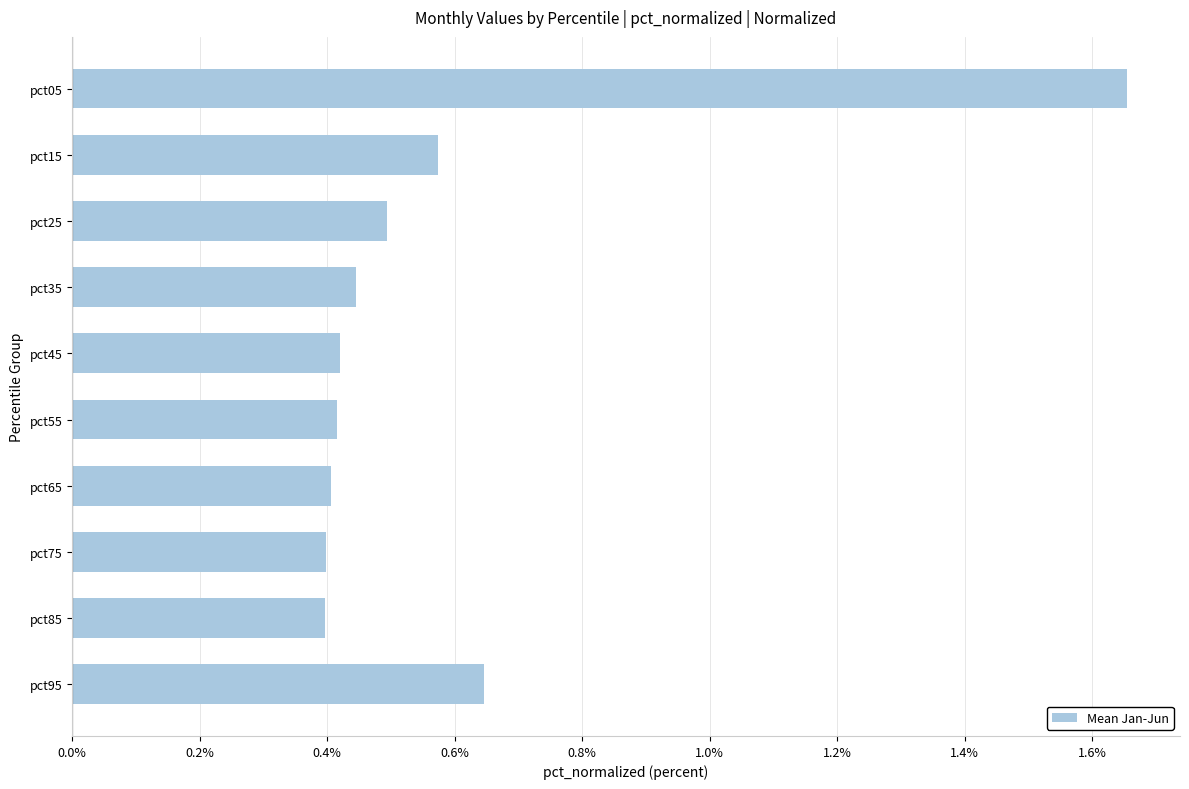

What is the difference between the values at pct75 and pct05?

1.3